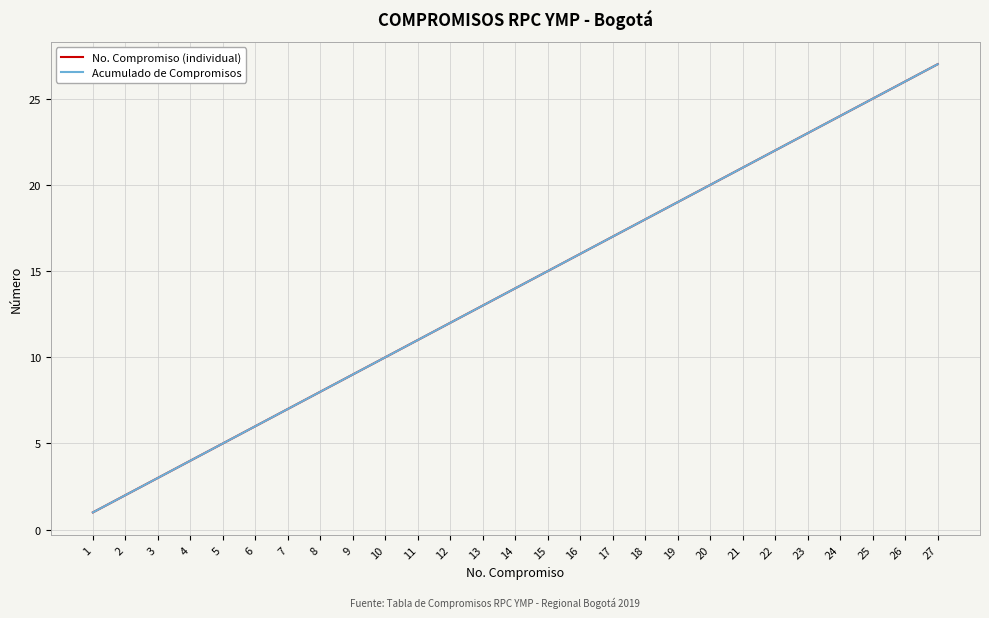

Does the chart display data point markers on the line(s)?

No